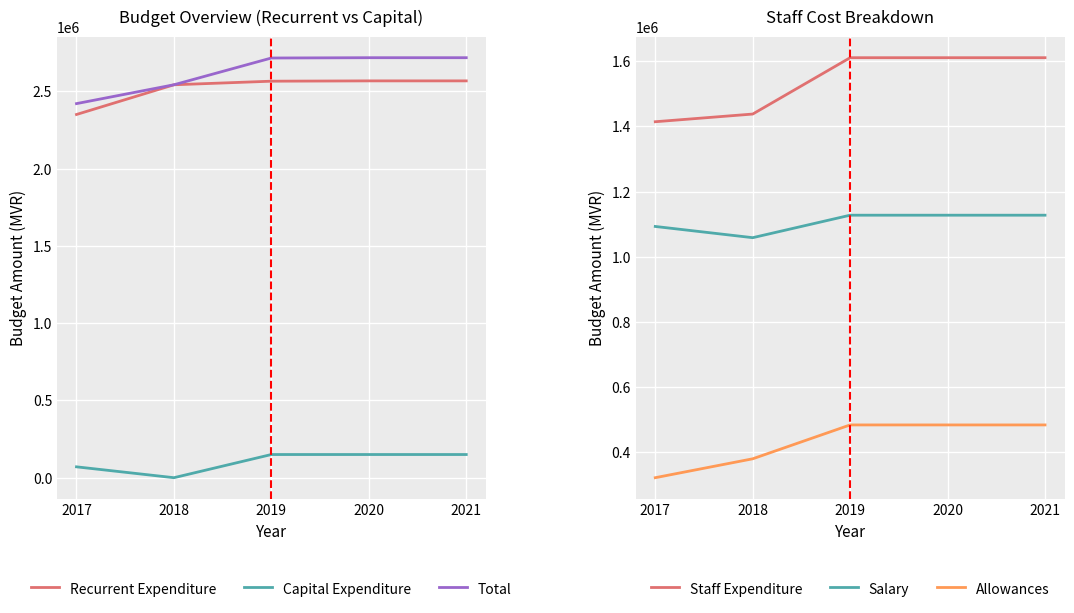

How many distinct data groups are displayed?

6